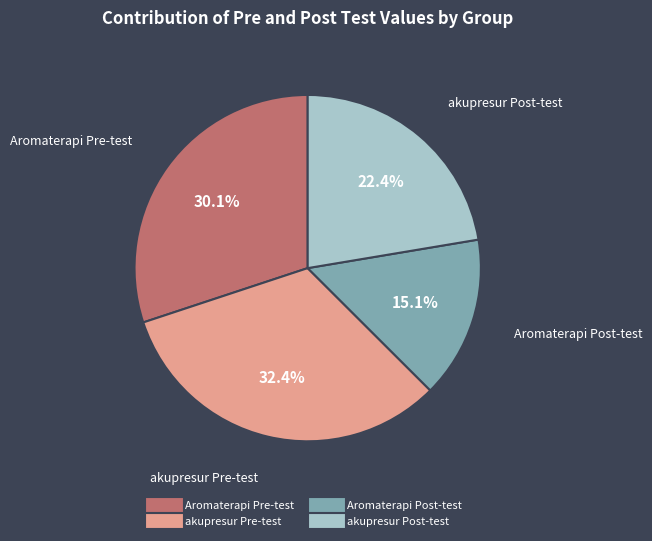

Count the number of slices in the pie.

4